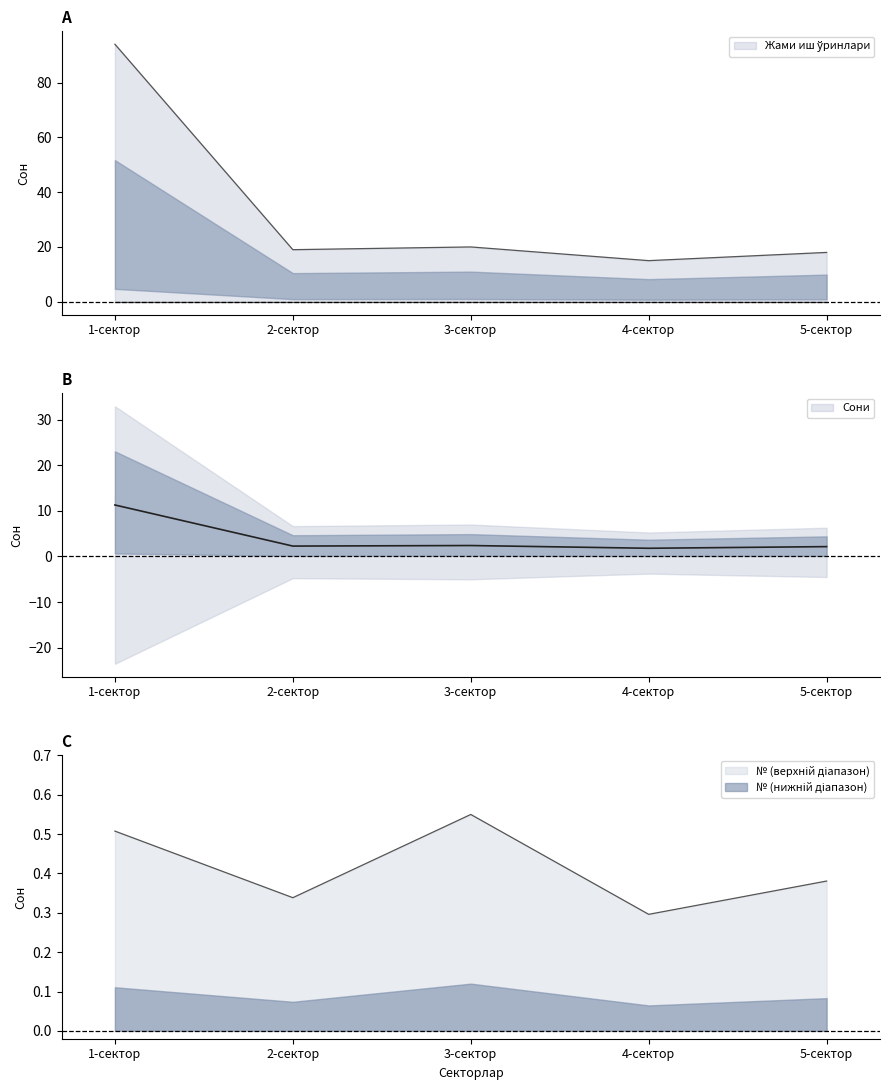

Which series has the largest range (max minus min)?

Жами иш ўринлари